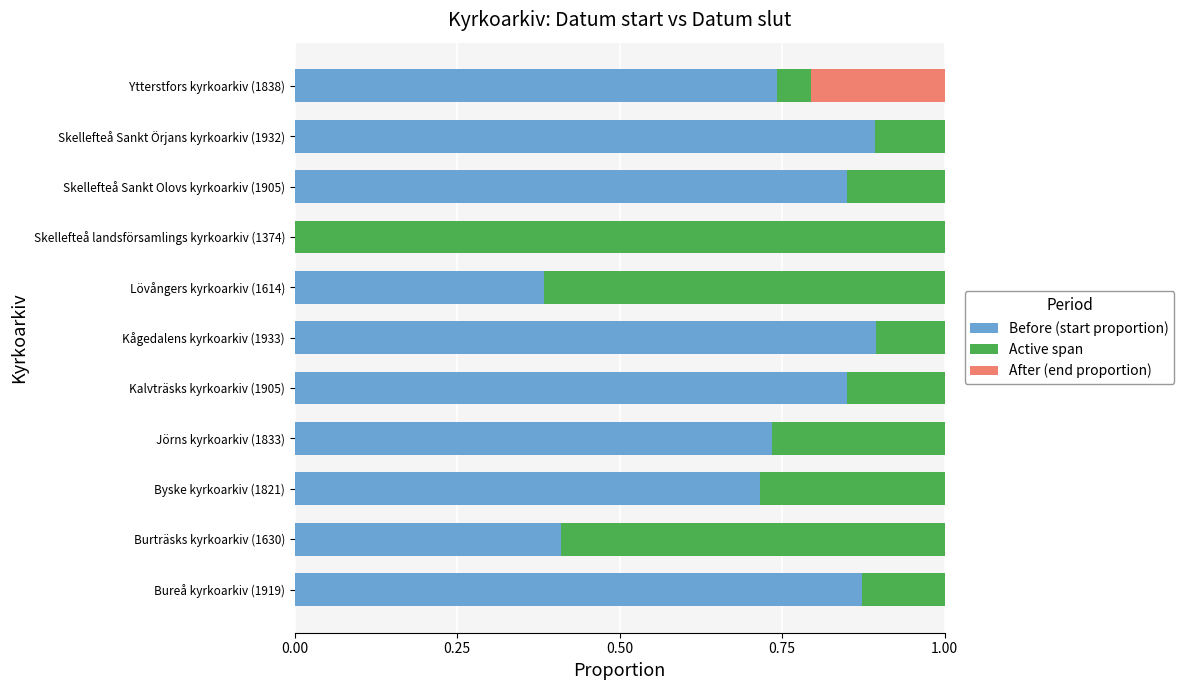

Is it true that Before (start proportion) equals 0.5 at Bureå kyrkoarkiv (1919)?

False